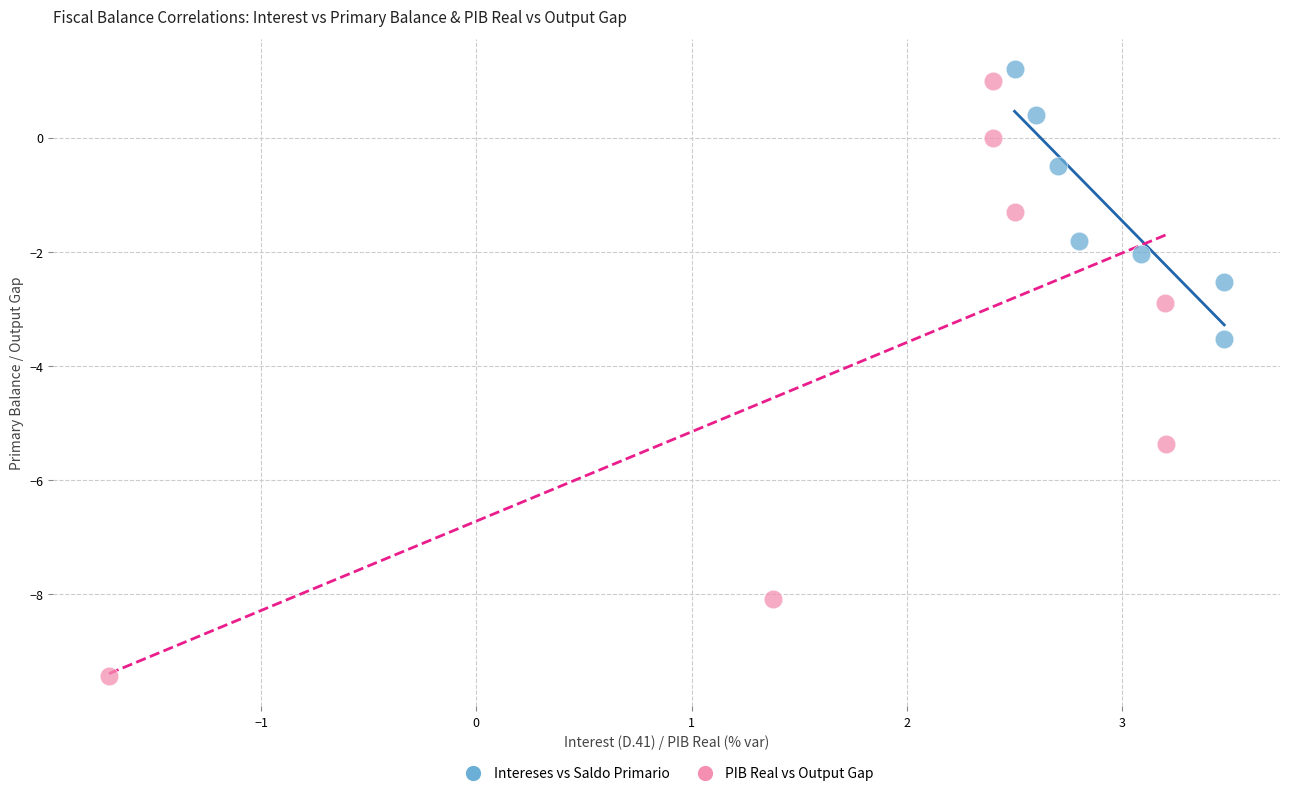

Which series reaches the maximum Y coordinate?

Intereses vs Saldo Primario